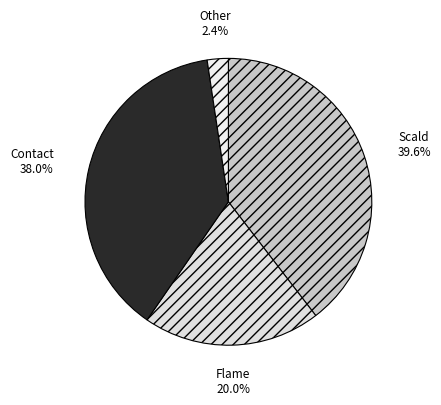

Is there a majority slice in this chart?

No